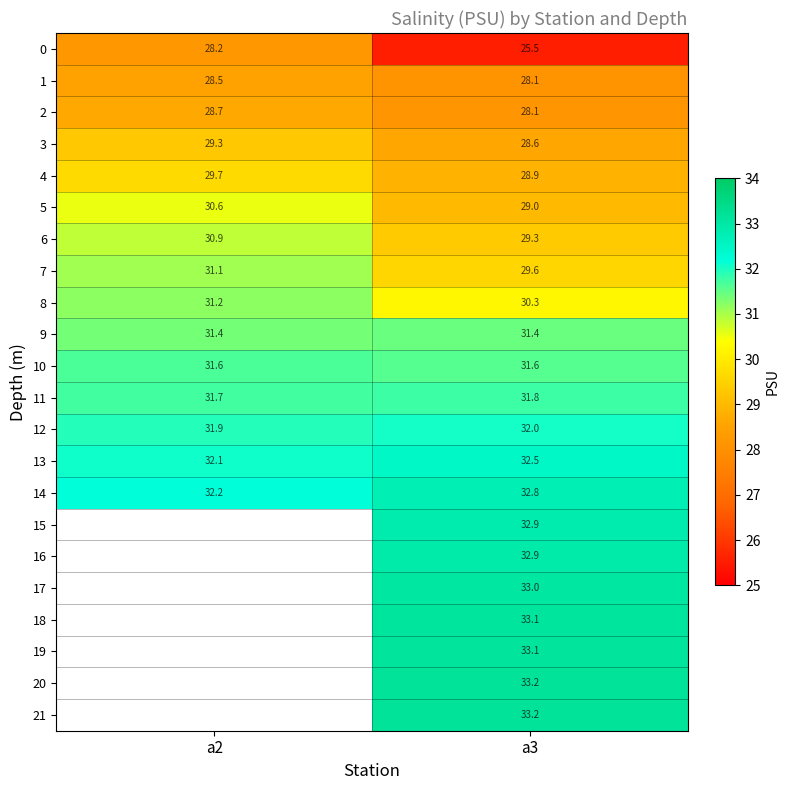

How many data points in 7 are less than 31?

1